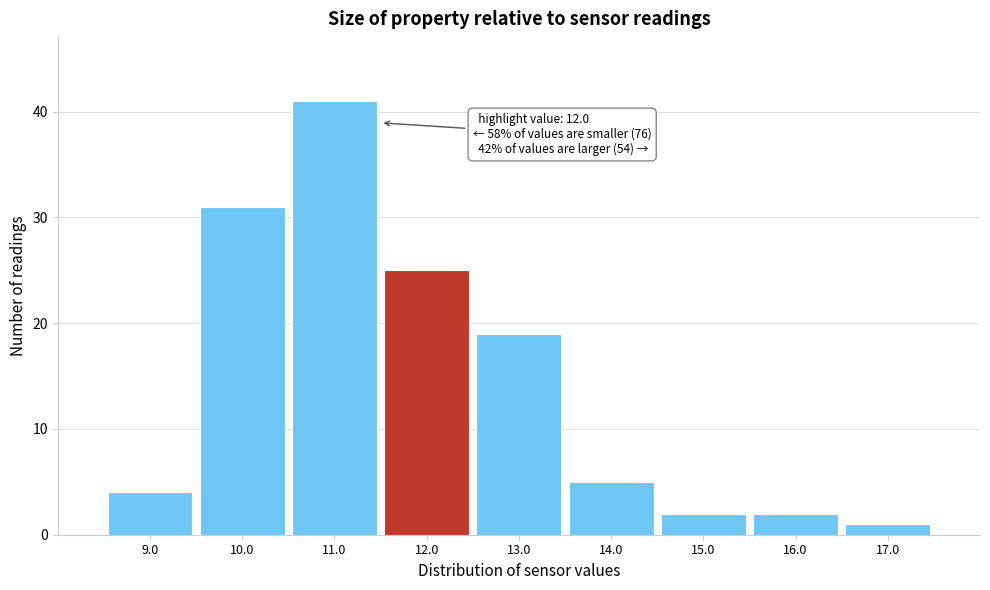

Reading left to right, what are all the values shown in this chart?

4	31	41	25	19	5	2	2	1